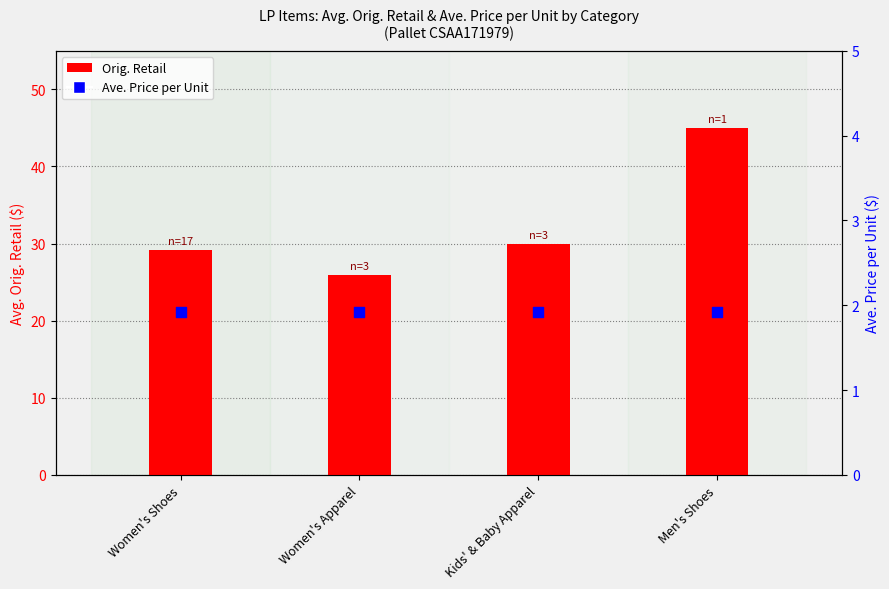

At which category is the sum across all series the highest?

Men's Shoes